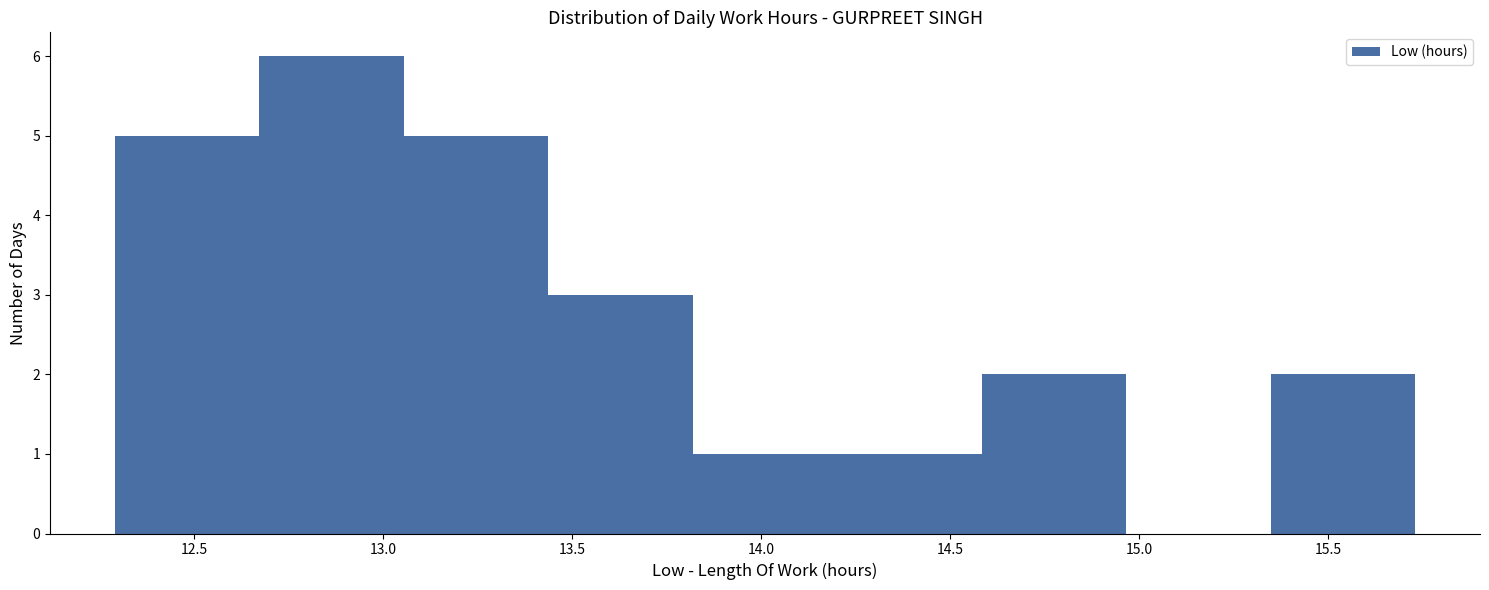

Reading left to right, list every bar in this chart as the range it spans on the x-axis followed by its height. Neither the bar edges nor the heights are printed on the chart, so give them approximately, as read against the axes.

12.30 to 12.65: 5
12.65 to 13.05: 6
13.05 to 13.45: 5
13.45 to 13.80: 3
13.80 to 14.20: 1
14.20 to 14.60: 1
14.60 to 14.95: 2
14.95 to 15.35: 0
15.35 to 15.75: 2